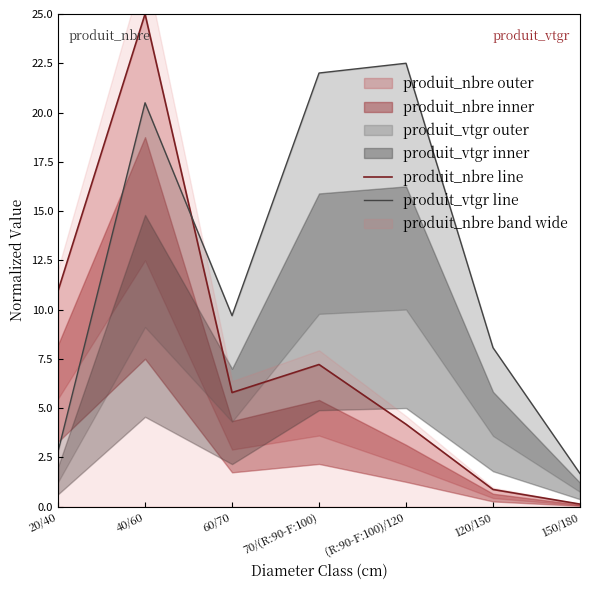

What is the label of the 2nd point from the left?

40/60